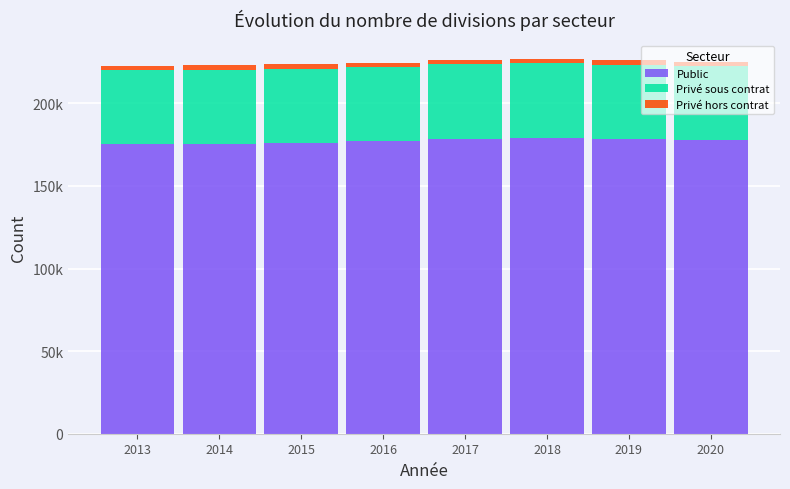

Are the bars horizontal?

No